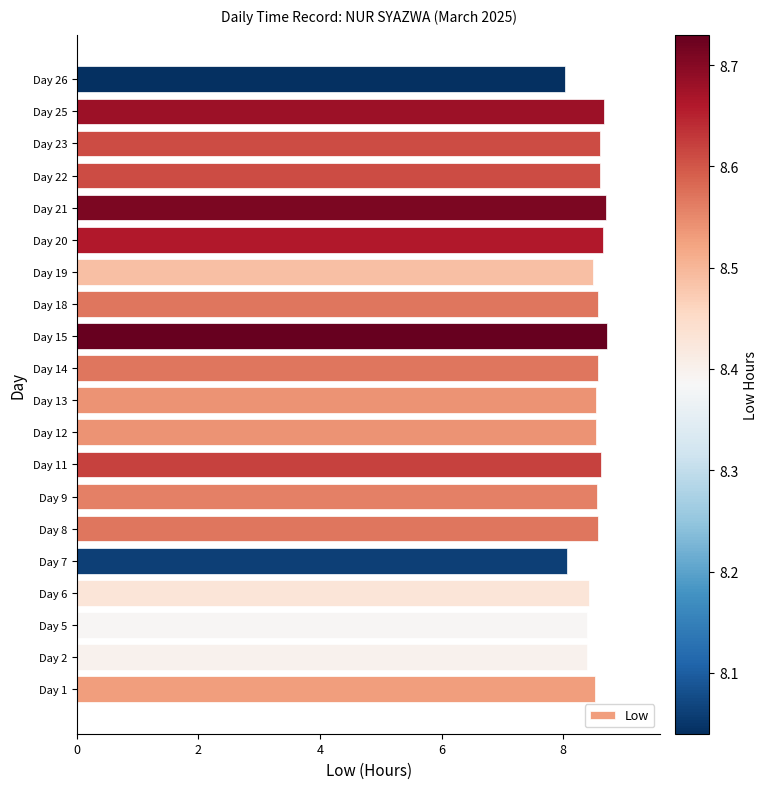

What is the greatest value displayed?

8.7